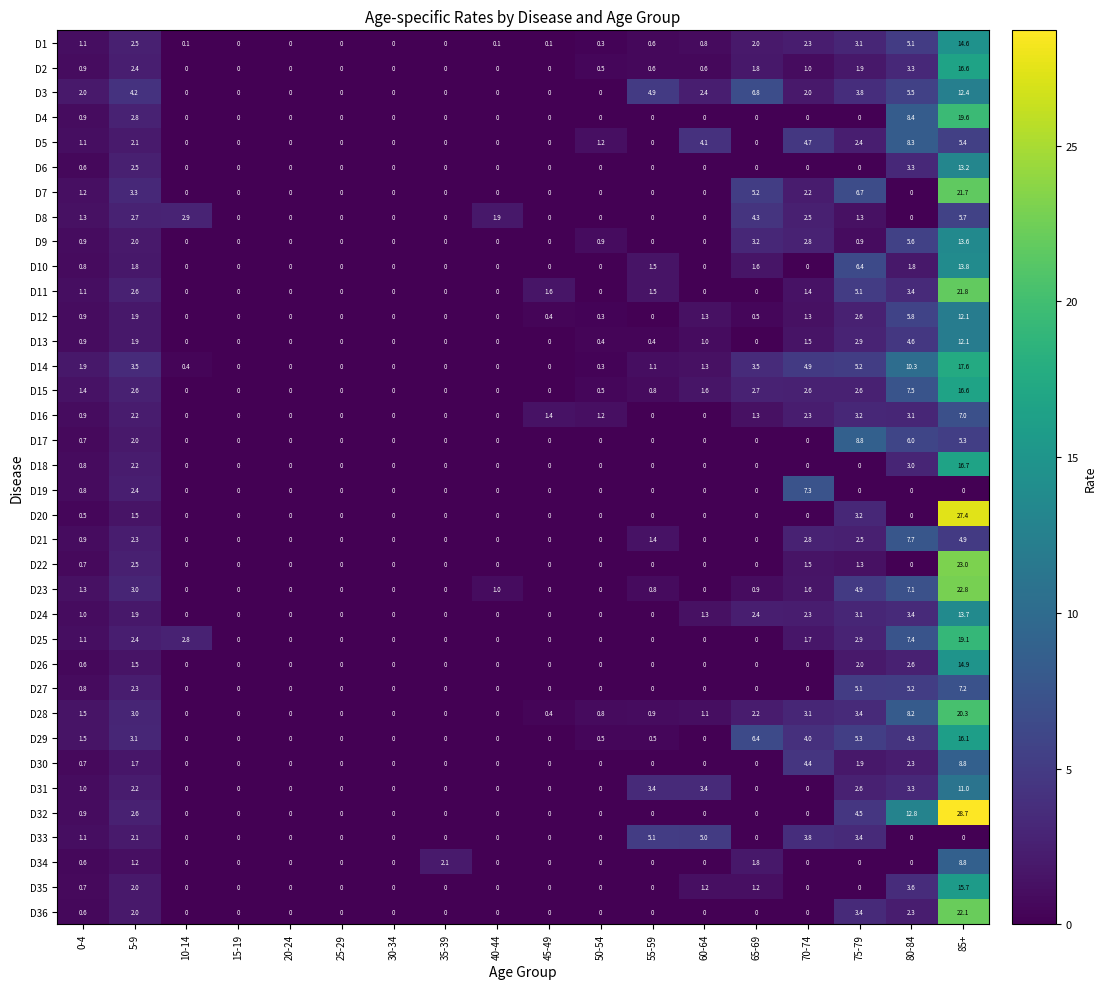

Which series has the widest spread of values?

D32